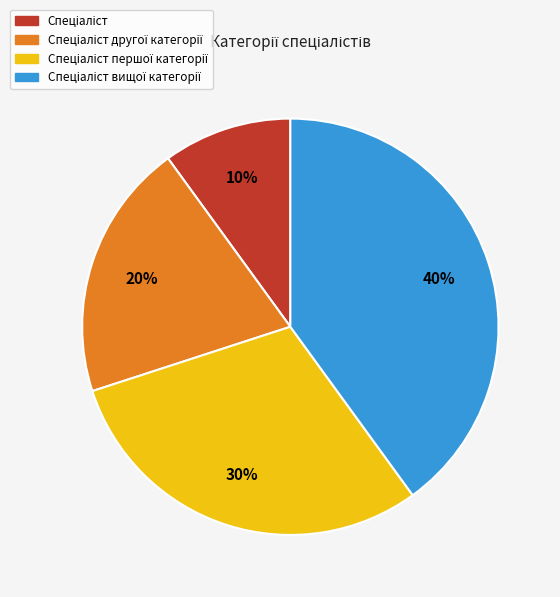

Is there any slice that represents more than half of the pie?

No